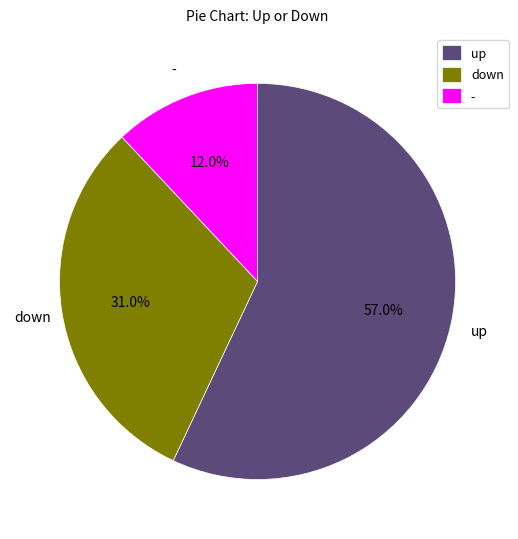

Which slice represents more than half of the pie?

up